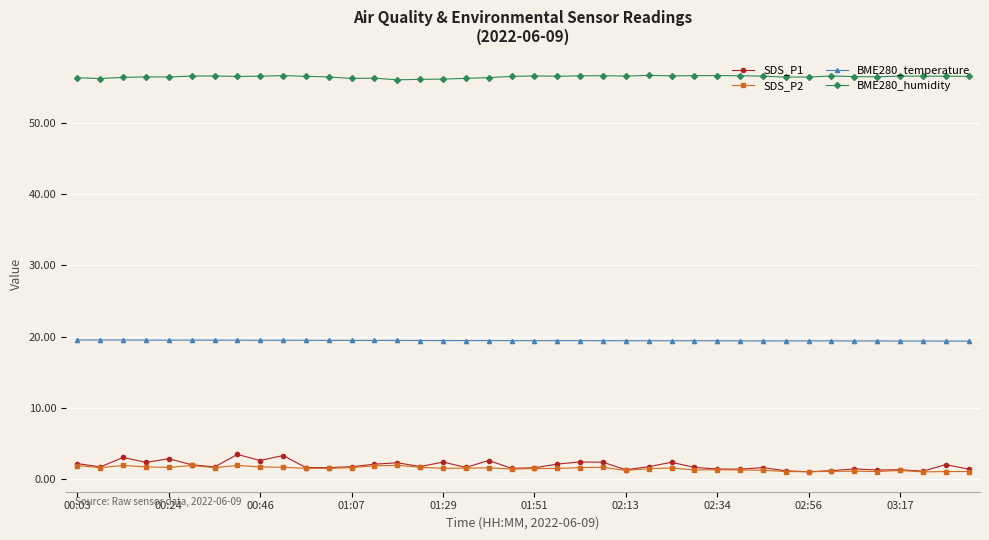

Which series has the largest range (max minus min)?

SDS_P1